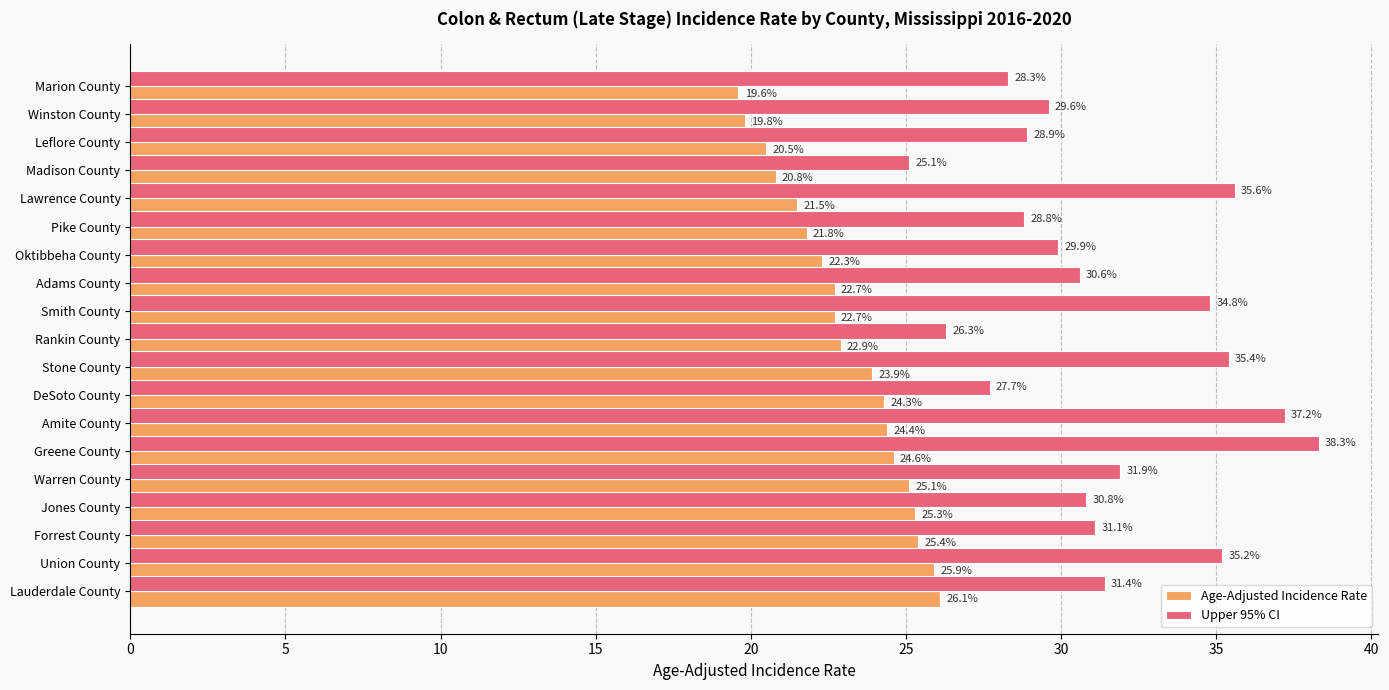

True or false: Upper 95% CI has a value of 35.2 at Union County.

True